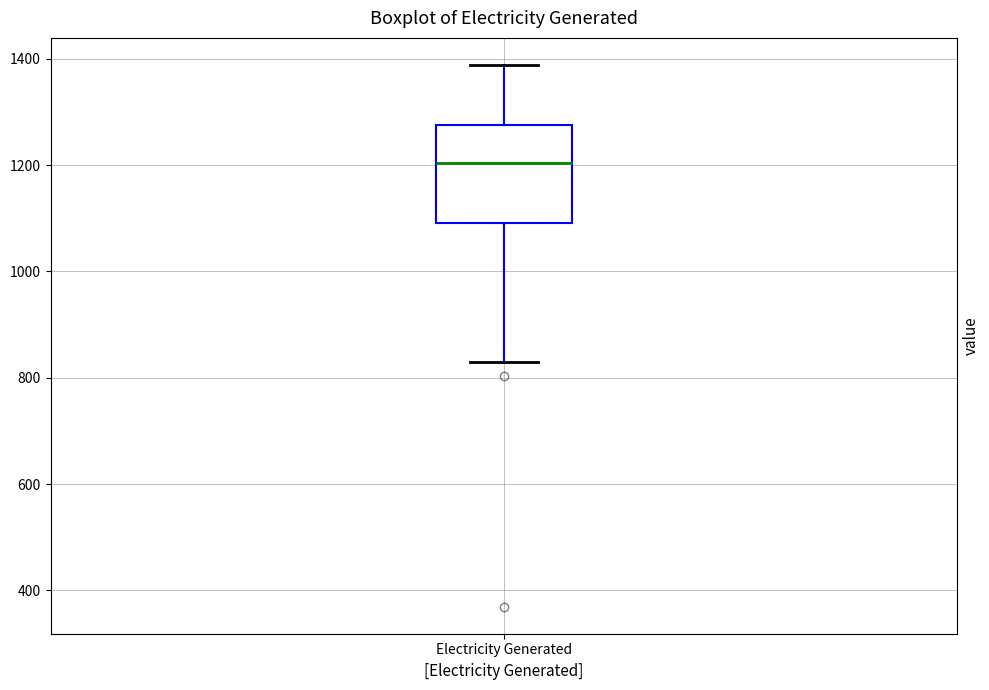

Where does the upper whisker of the box for Electricity Generated end on the y-axis? The values are not printed on the chart, so give them approximately, as read against the axis.

1380